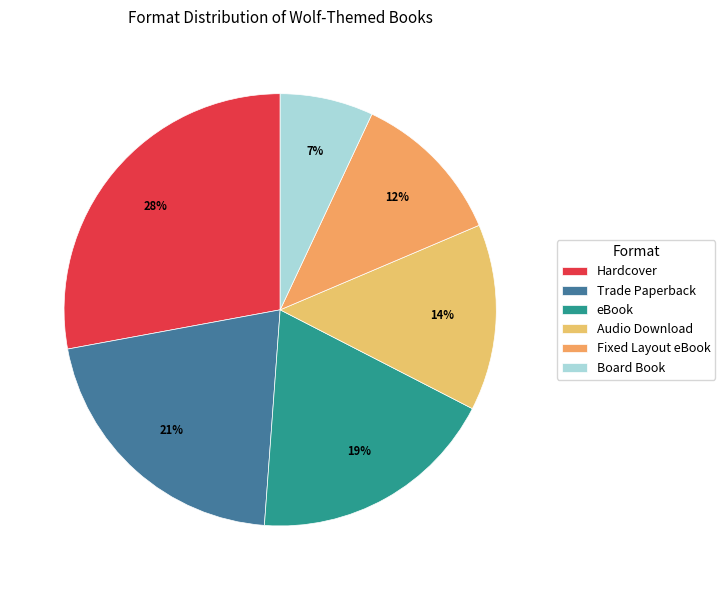

True or false: Trade Paperback accounts for 29% of the total.

False